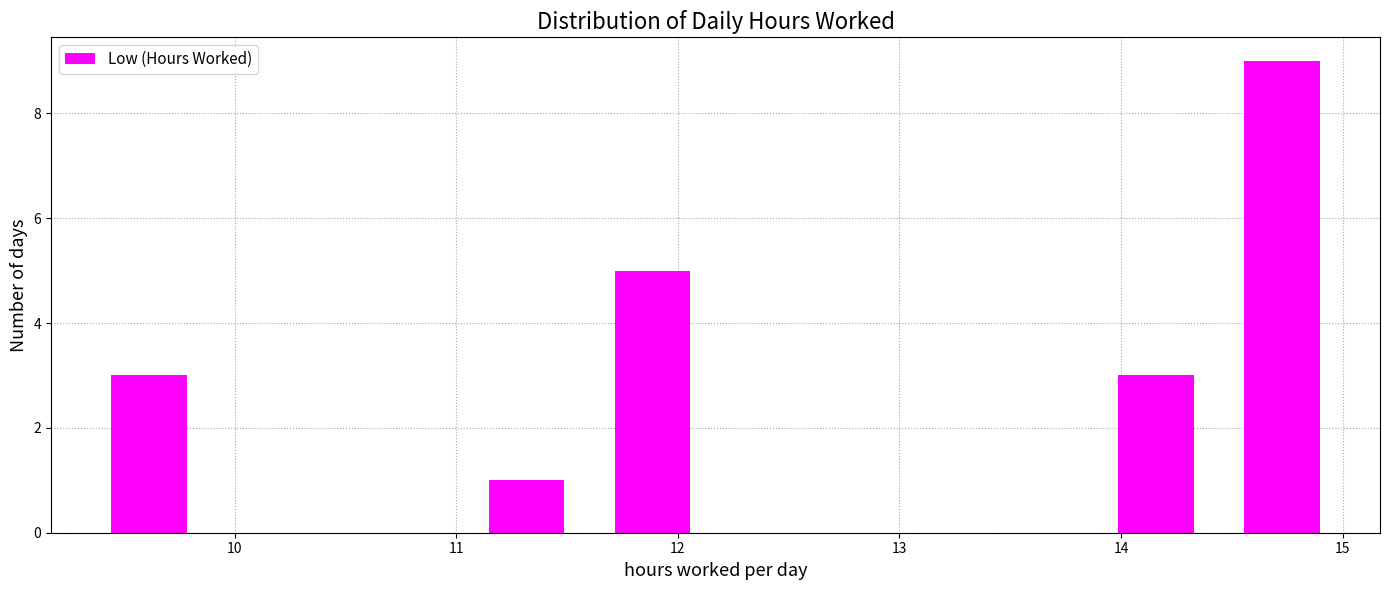

Over which range of the x-axis is the bar tallest?

14.4 to 15.0